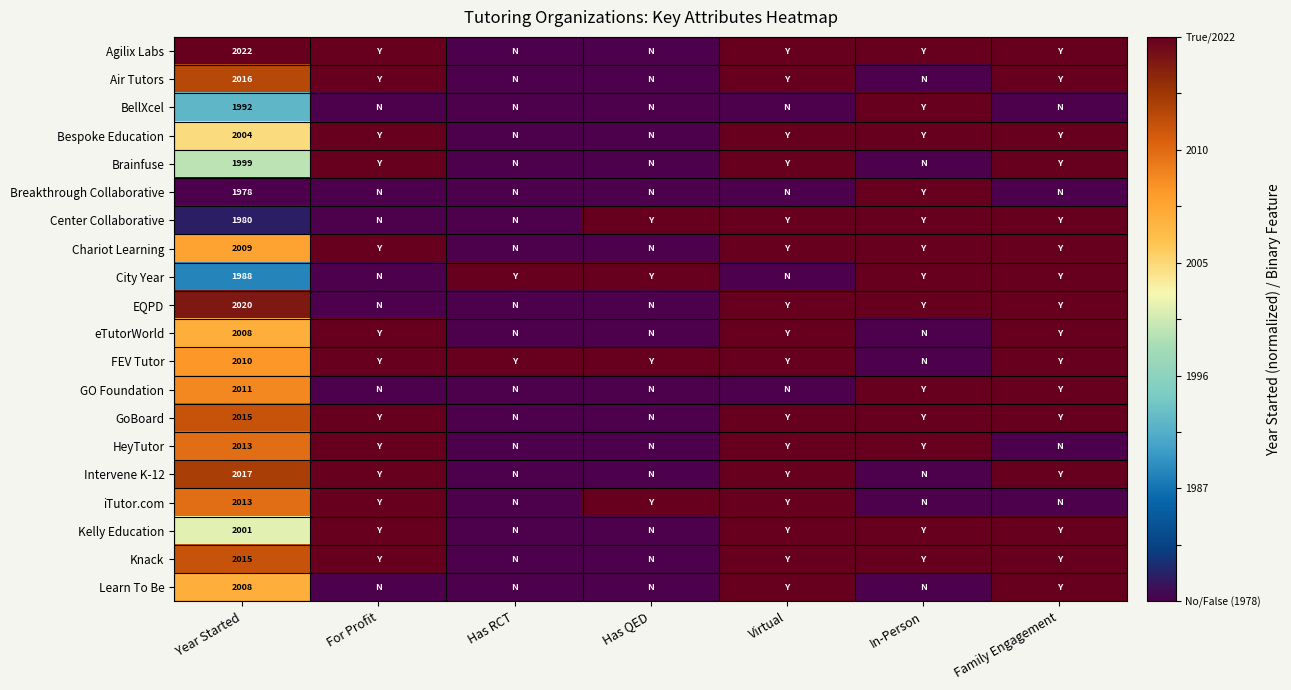

Is it true that Chariot Learning equals 3328 at Year Started?

False